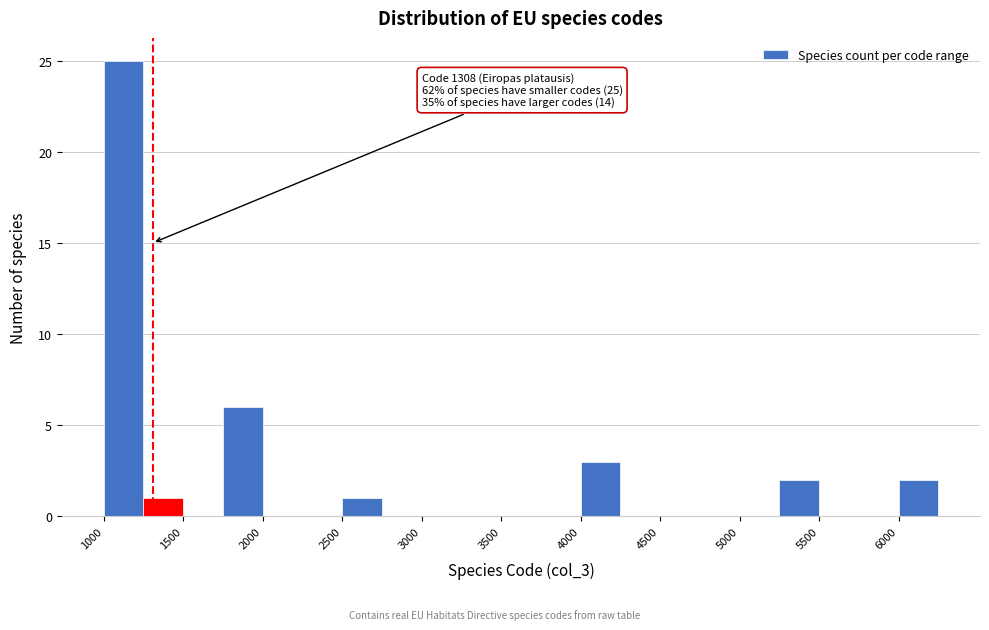

Which range on the x-axis has the tallest bar?

1000 to 1250